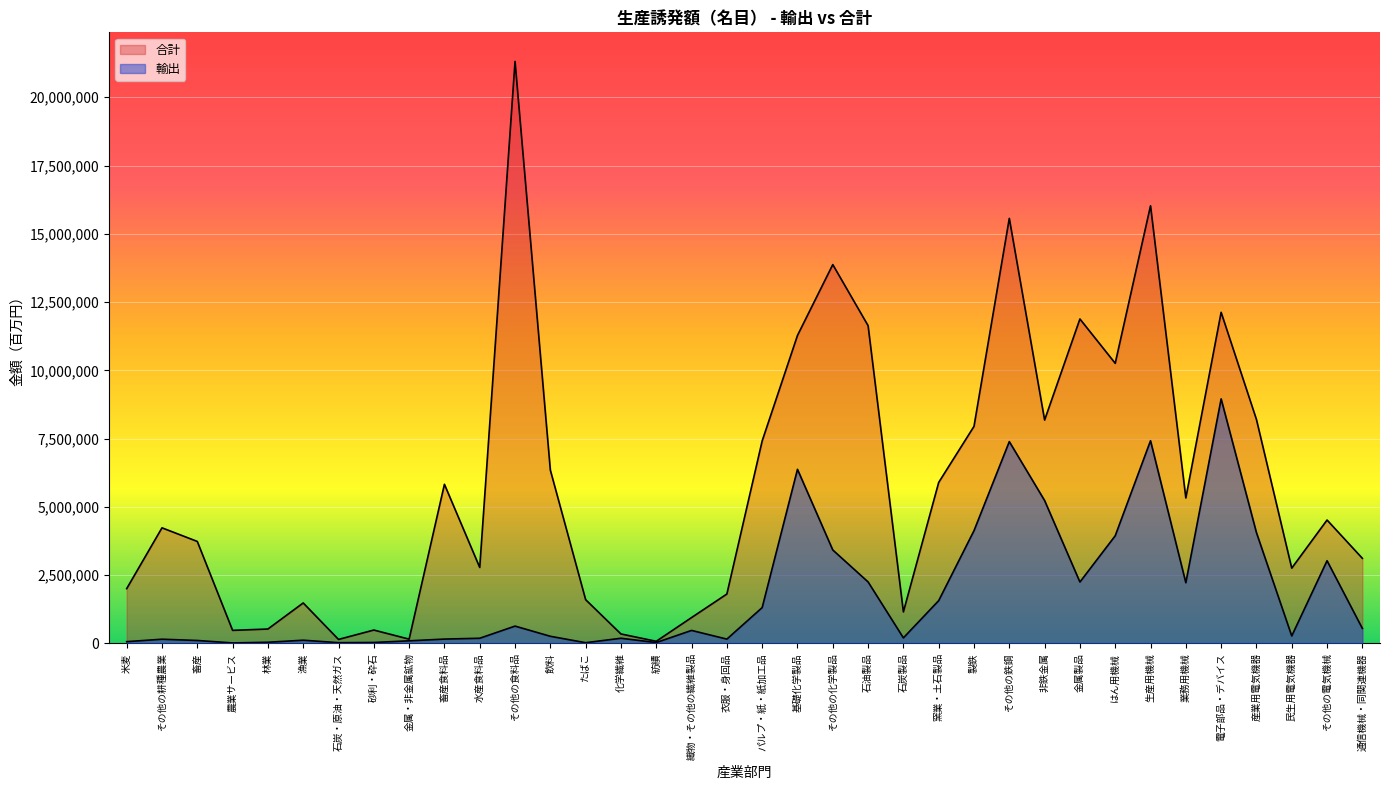

Rank the series by their maximum value, from highest to lowest.

合計, 輸出